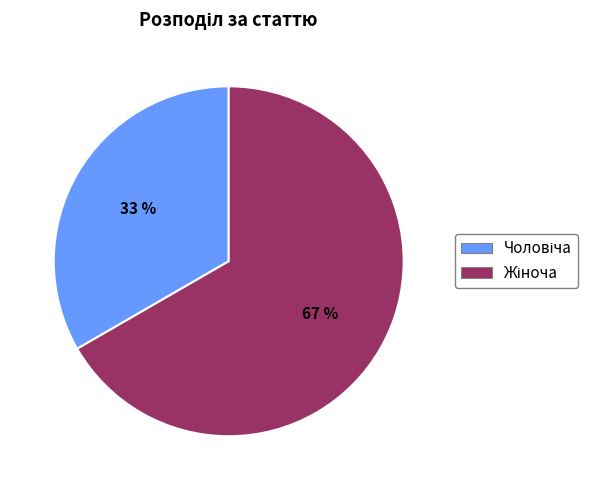

Is there any slice that represents more than half of the pie?

Yes